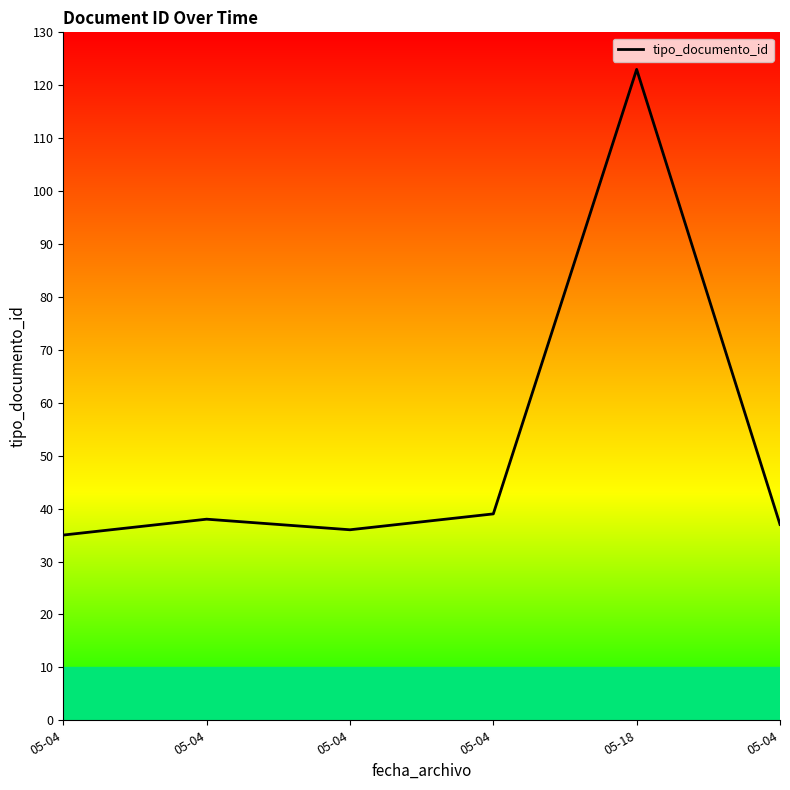

How many categories are shown in the chart?

6